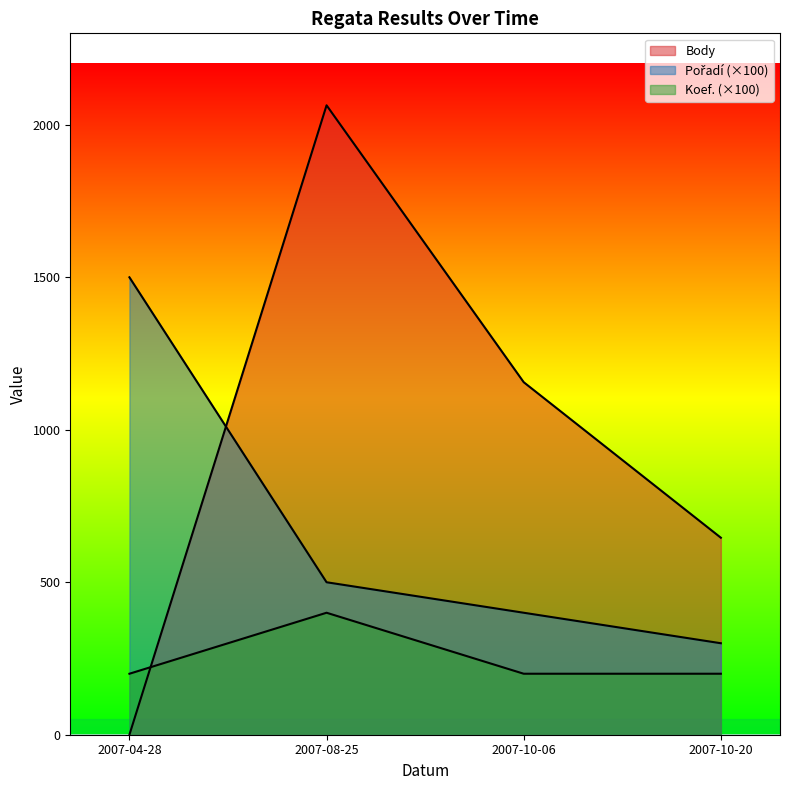

Is the value of Koef. at 2007-10-06 greater than the value of Body at 2007-04-28?

Yes